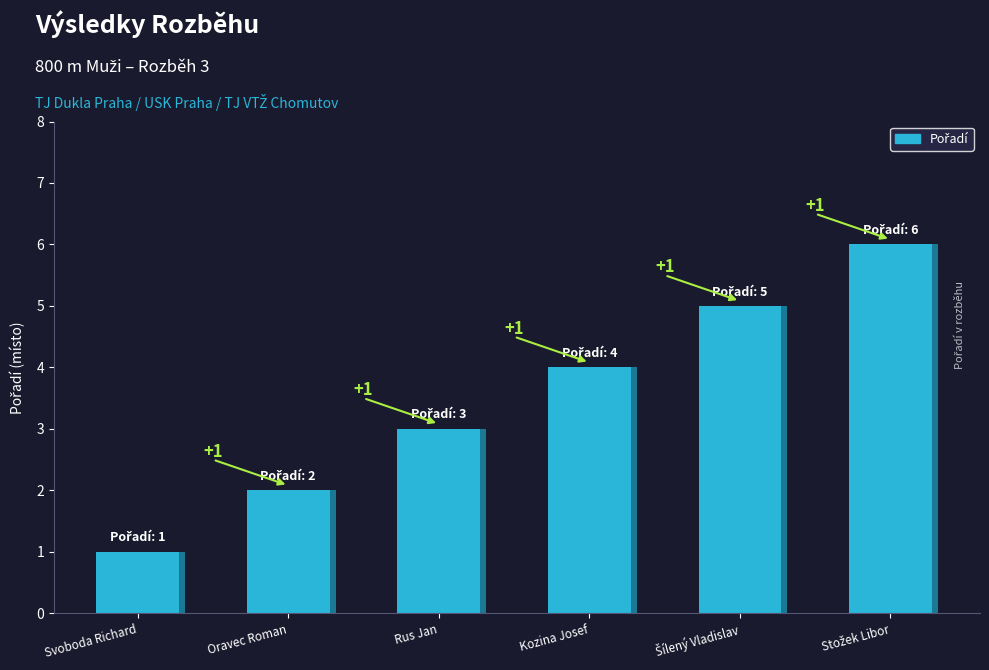

Rank the categories by value from highest to lowest.

Stožek Libor, Šílený Vladislav, Kozina Josef, Rus Jan, Oravec Roman, Svoboda Richard